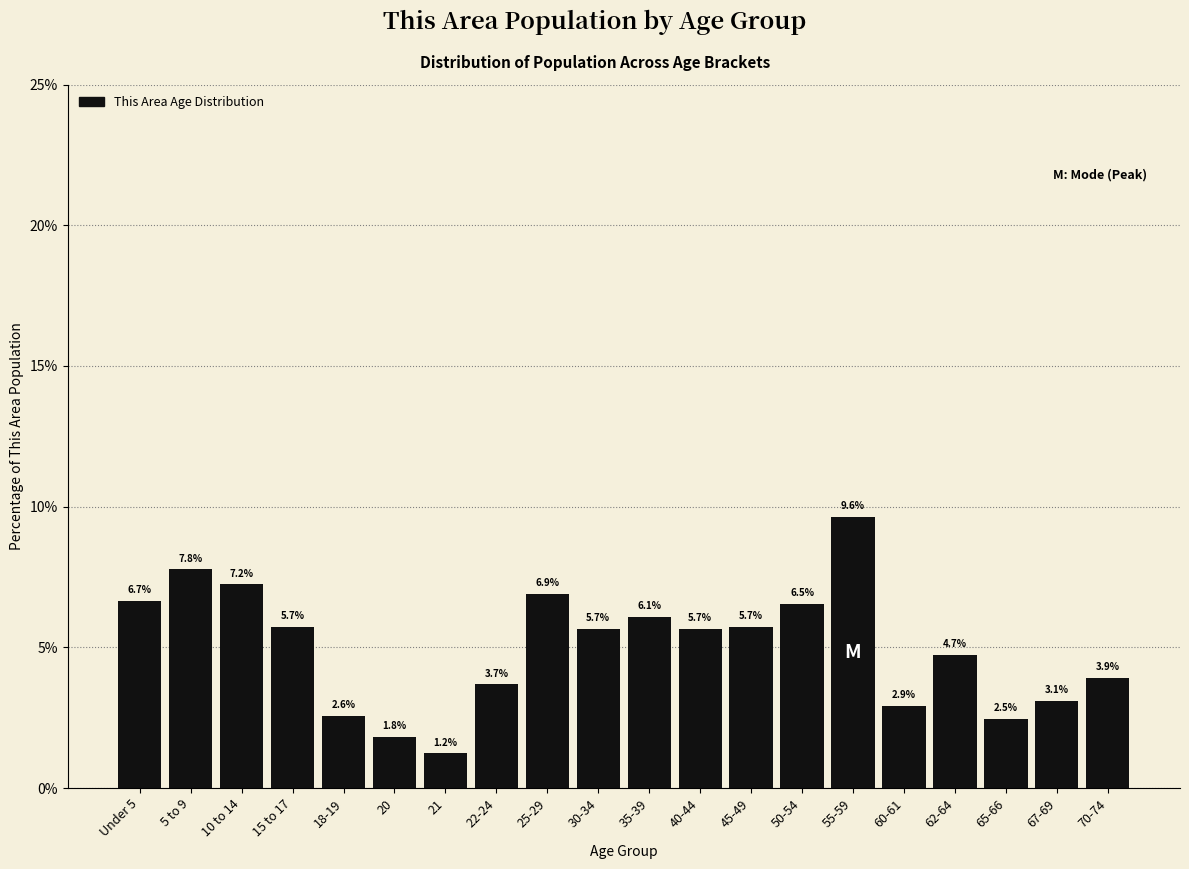

Are the bars horizontal?

No